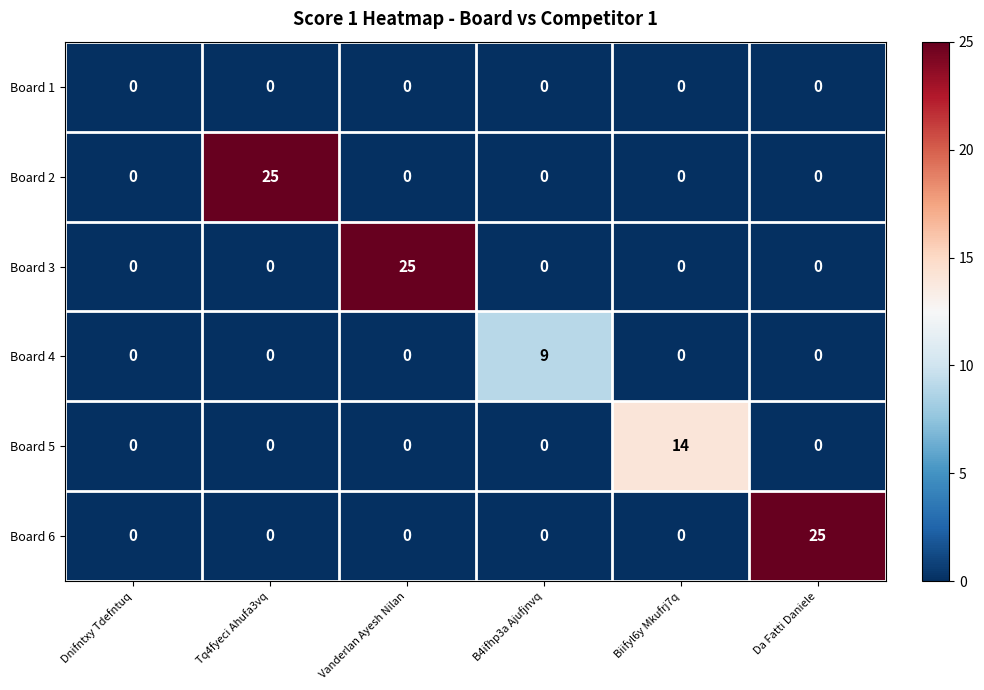

How many values in Board 4 are above zero?

1